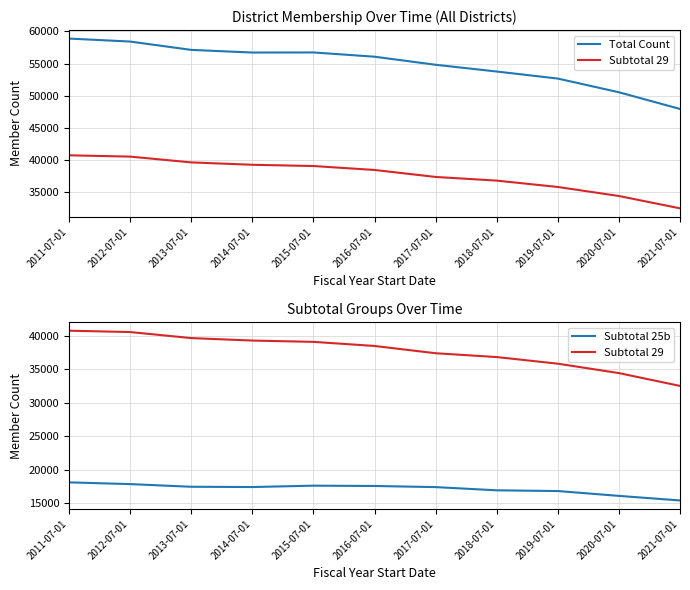

Reading right to left, extract all data points from this chart.

Total Count: 2021-07-01=47941	2020-07-01=50536	2019-07-01=52662	2018-07-01=53757	2017-07-01=54805	2016-07-01=56058	2015-07-01=56717	2014-07-01=56705	2013-07-01=57116	2012-07-01=58411	2011-07-01=58874
Subtotal 29: 2021-07-01=32510	2020-07-01=34424	2019-07-01=35826	2018-07-01=36814	2017-07-01=37384	2016-07-01=38468	2015-07-01=39080	2014-07-01=39274	2013-07-01=39643	2012-07-01=40542	2011-07-01=40745
Subtotal 25b: 2021-07-01=15431	2020-07-01=16112	2019-07-01=16836	2018-07-01=16943	2017-07-01=17421	2016-07-01=17590	2015-07-01=17637	2014-07-01=17431	2013-07-01=17473	2012-07-01=17869	2011-07-01=18129